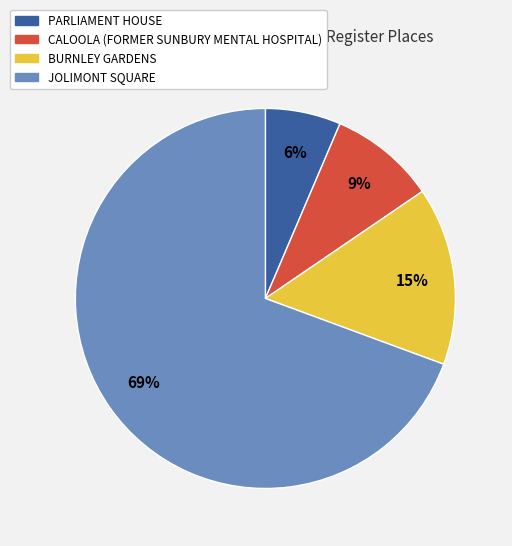

Which slice is the largest?

JOLIMONT SQUARE